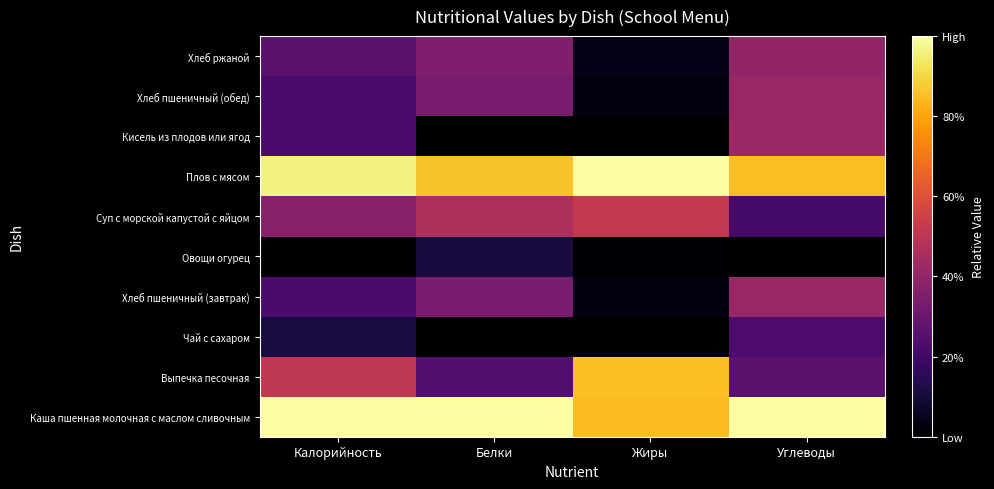

Reading right to left, list all the values displayed in this chart.

Каша пшенная молочная с маслом сливочным: Углеводы=1.0	Жиры=0.8	Белки=1.0	Калорийность=1.0
Выпечка песочная: Углеводы=0.3	Жиры=0.9	Белки=0.2	Калорийность=0.5
Чай с сахаром: Углеводы=0.2	Жиры=0.0	Белки=0.0	Калорийность=0.1
Хлеб пшеничный (завтрак): Углеводы=0.4	Жиры=0.0	Белки=0.3	Калорийность=0.2
Овощи огурец: Углеводы=0.0	Жиры=0.0	Белки=0.1	Калорийность=0.0
Суп с морской капустой с яйцом: Углеводы=0.2	Жиры=0.5	Белки=0.5	Калорийность=0.4
Плов с мясом: Углеводы=0.8	Жиры=1.0	Белки=0.9	Калорийность=1.0
Кисель из плодов или ягод: Углеводы=0.4	Жиры=0.0	Белки=0.0	Калорийность=0.2
Хлеб пшеничный (обед): Углеводы=0.4	Жиры=0.0	Белки=0.3	Калорийность=0.2
Хлеб ржаной: Углеводы=0.4	Жиры=0.0	Белки=0.4	Калорийность=0.3